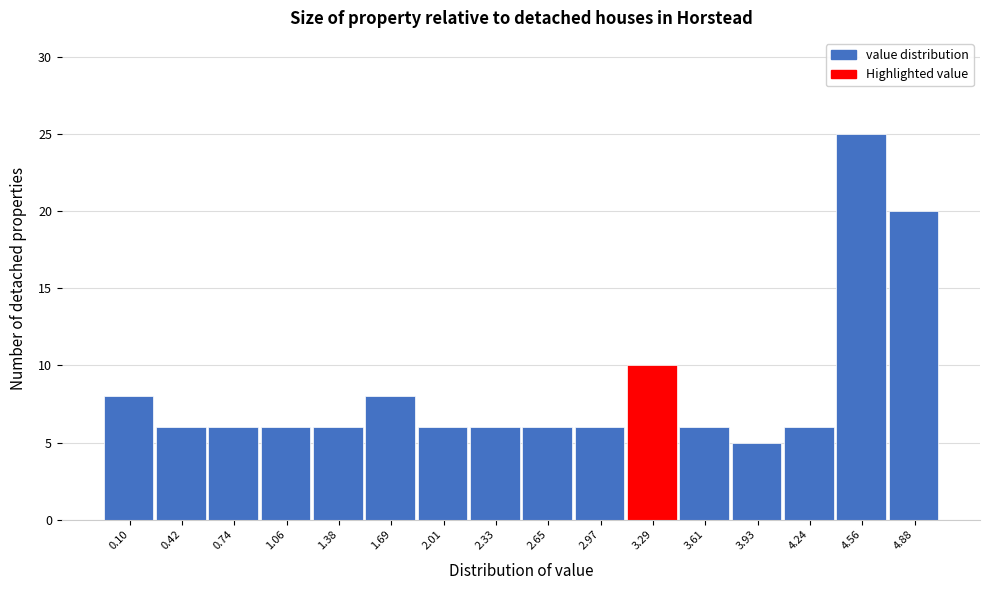

Reading left to right, extract all data points from this chart.

0.10=8	0.42=6	0.74=6	1.06=6	1.38=6	1.69=8	2.01=6	2.33=6	2.65=6	2.97=6	3.29=10	3.61=6	3.93=5	4.24=6	4.56=25	4.88=20